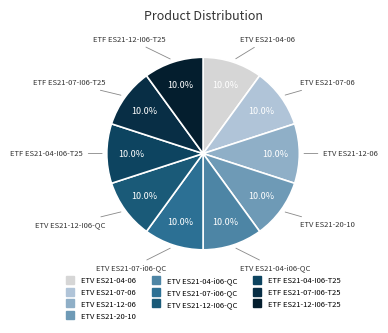

True or false: ETV ES21-12-I06-QC accounts for 10% of the total.

True